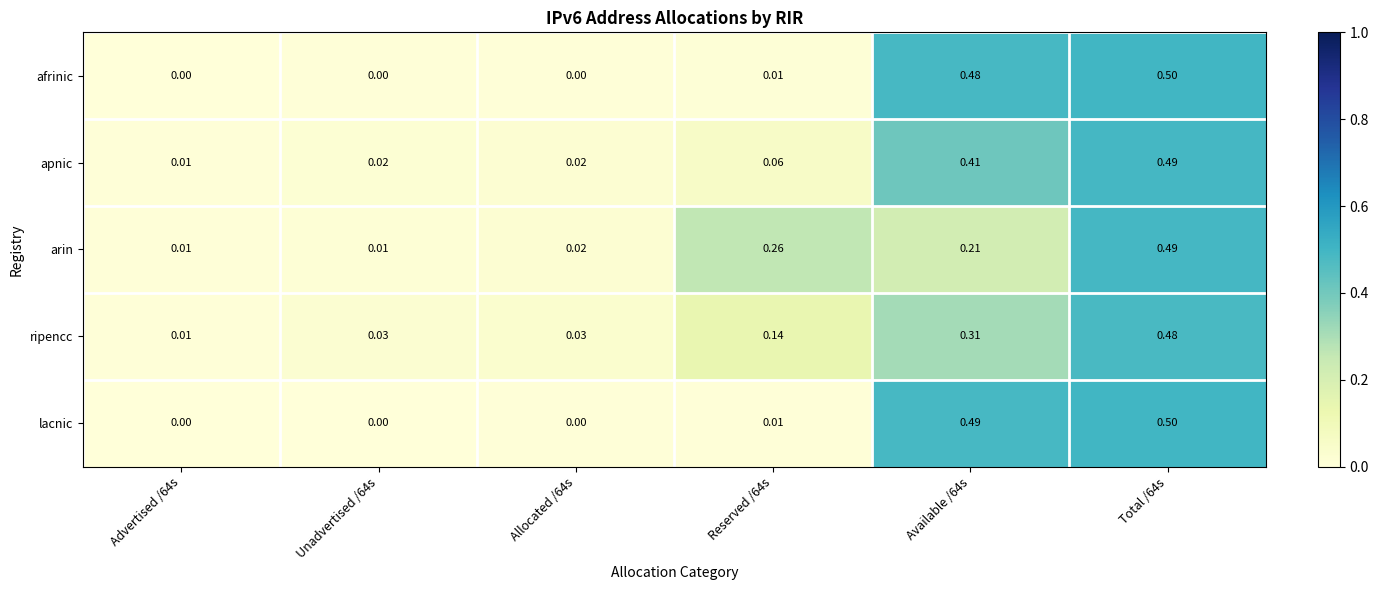

Which series has the largest total across all categories?

apnic